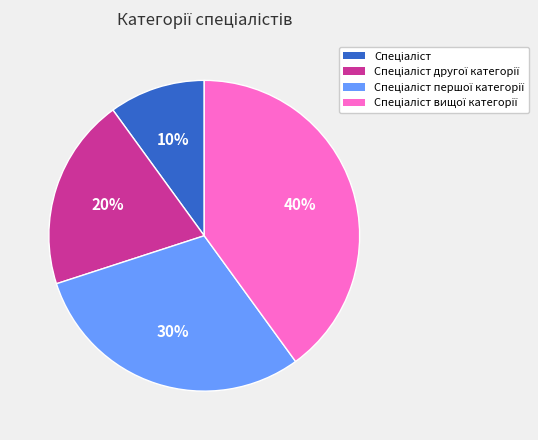

To the nearest percent, what is the difference between the largest and smallest slice percentages?

30%